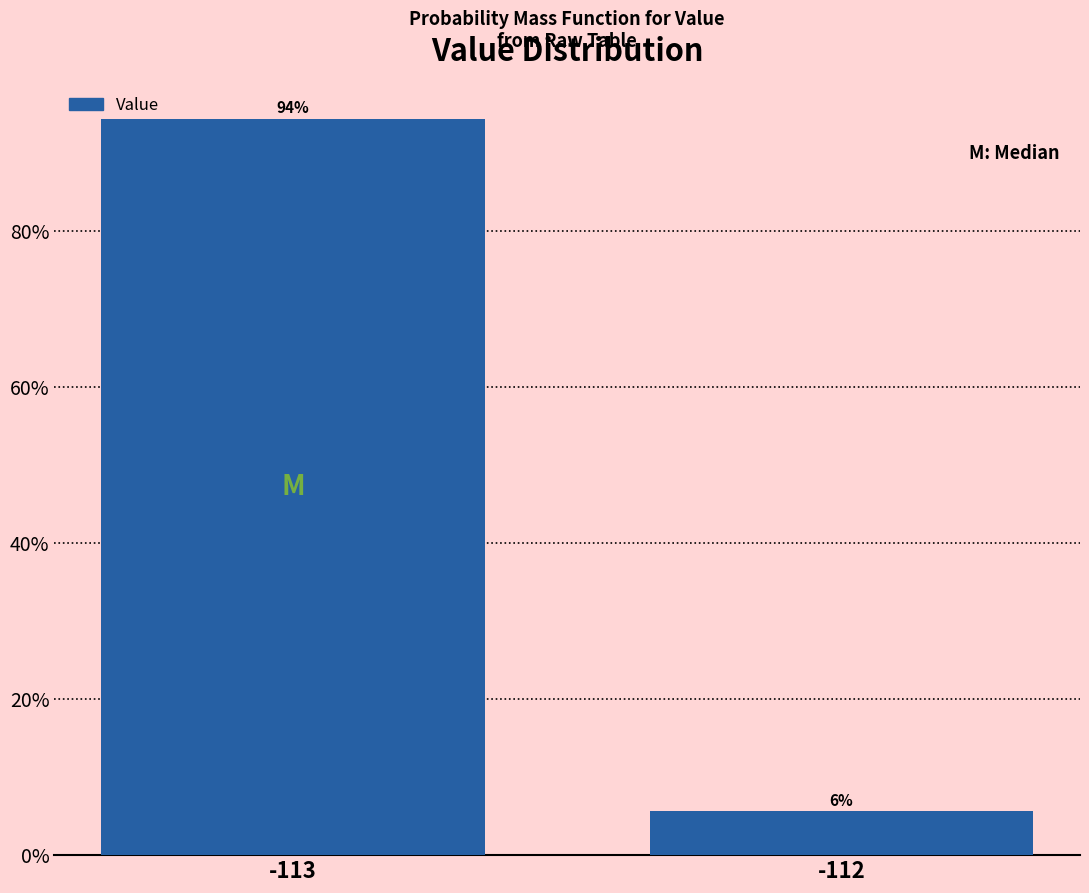

What is the average value?

50.0